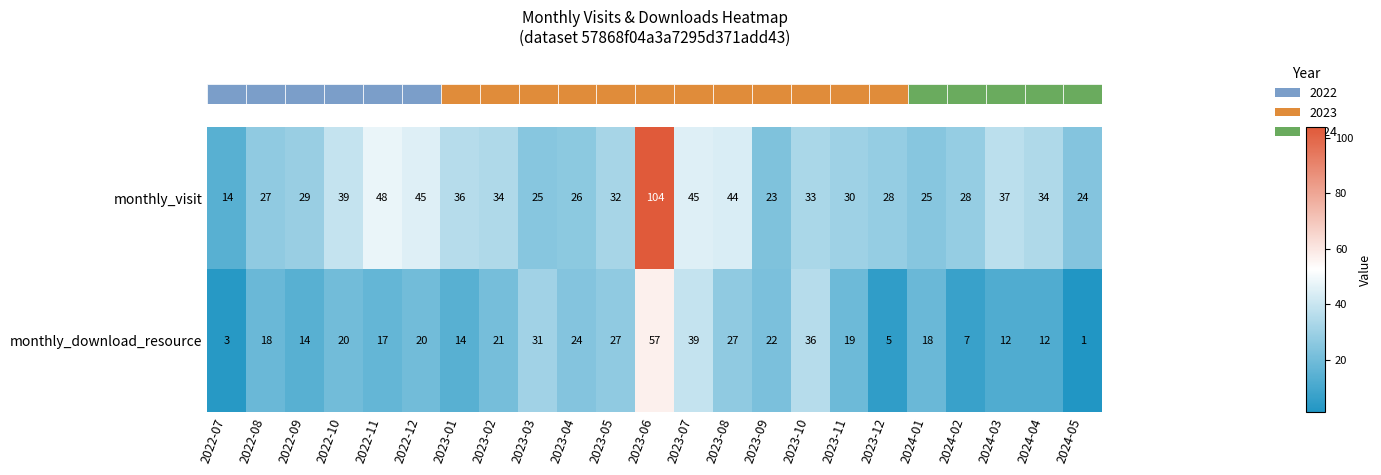

Which series changed the most between 2023-03 and 2024-05?

monthly_download_resource